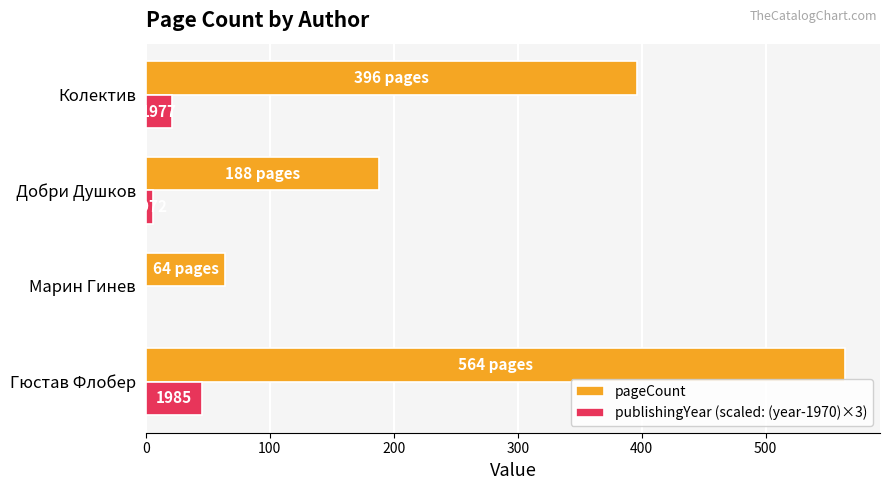

Which series changed the most between Добри Душков and Колектив?

pageCount